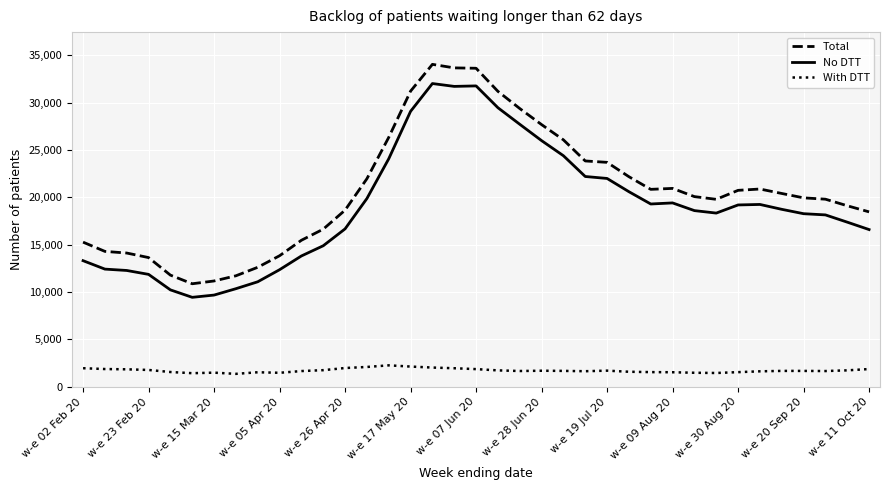

What is the difference between the maximum and minimum values in the No DTT series?

22578